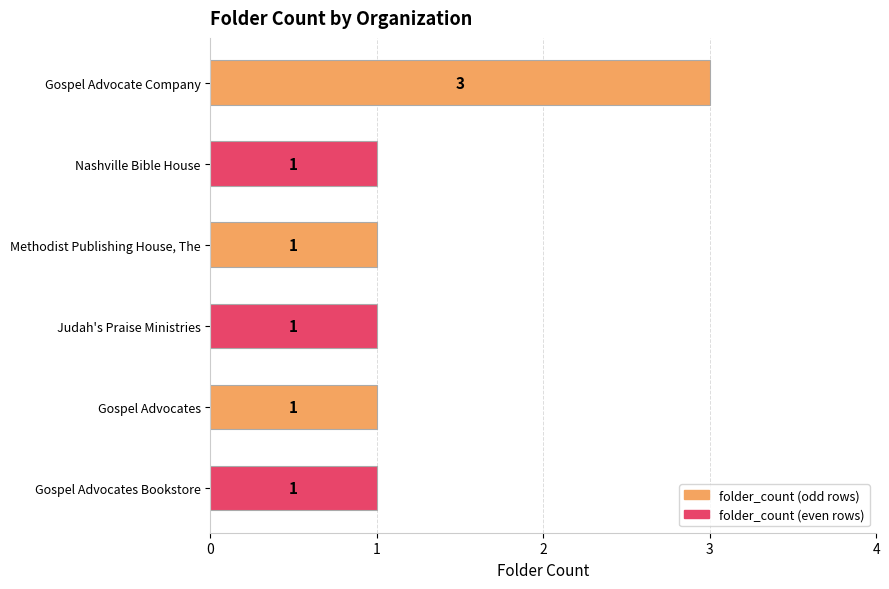

Are the bars horizontal?

Yes